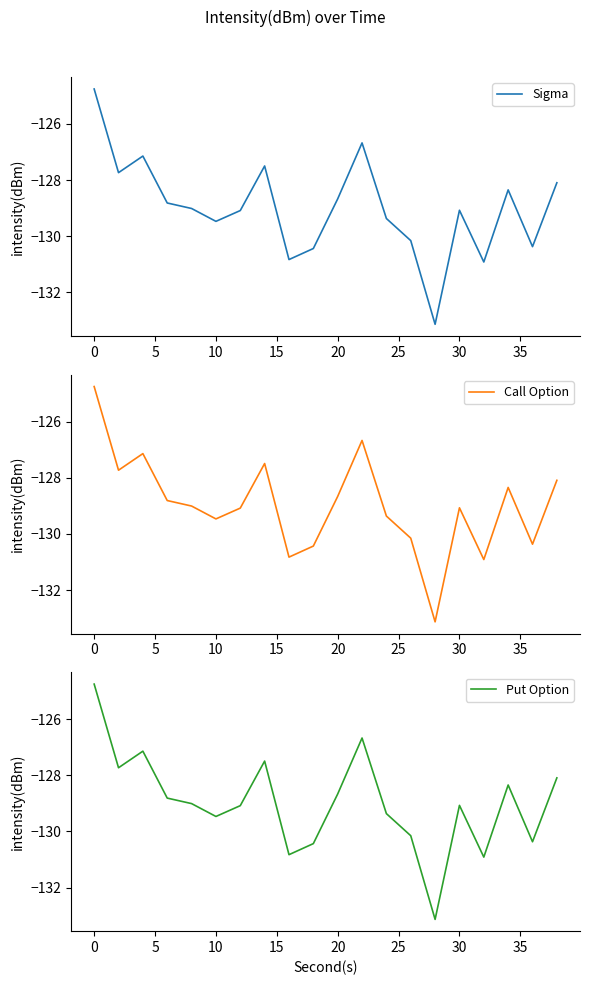

What is the highest value of the Call Option series?

-124.8